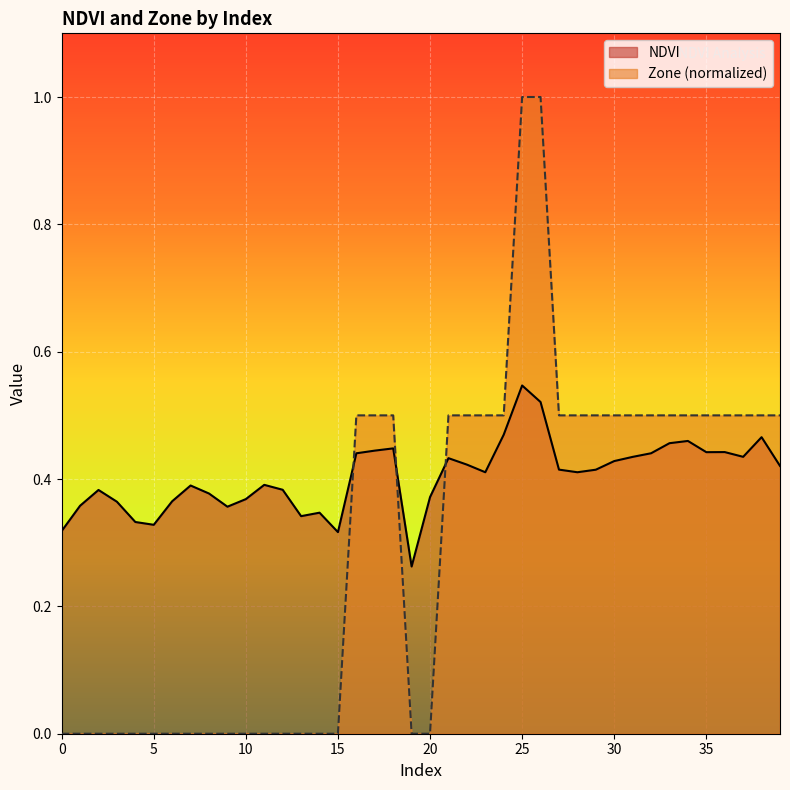

What are all the series names shown in the legend?

NDVI, Zone (normalized)